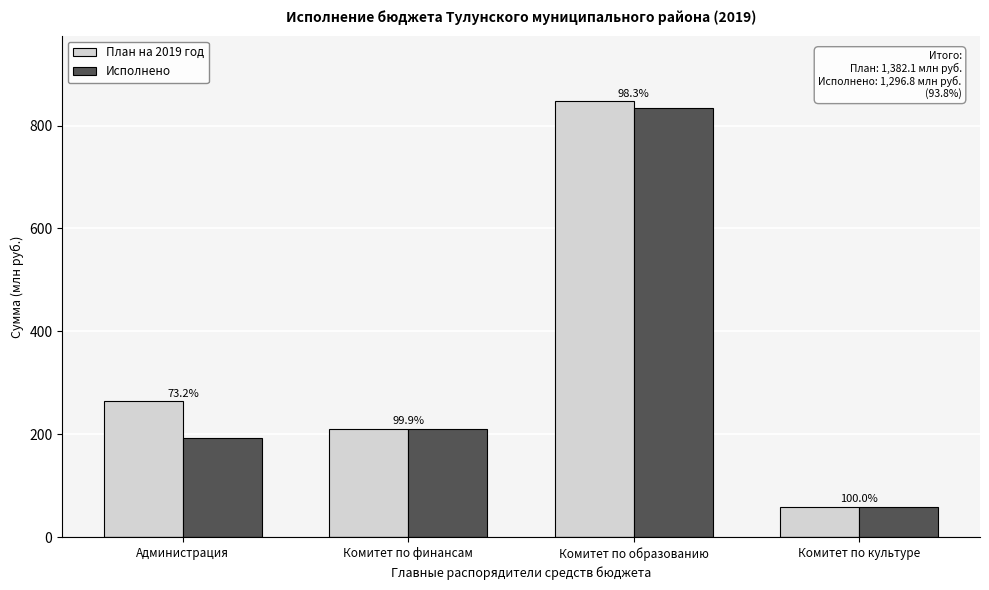

What are all the series names shown in the legend?

План на 2019 год, Исполнено